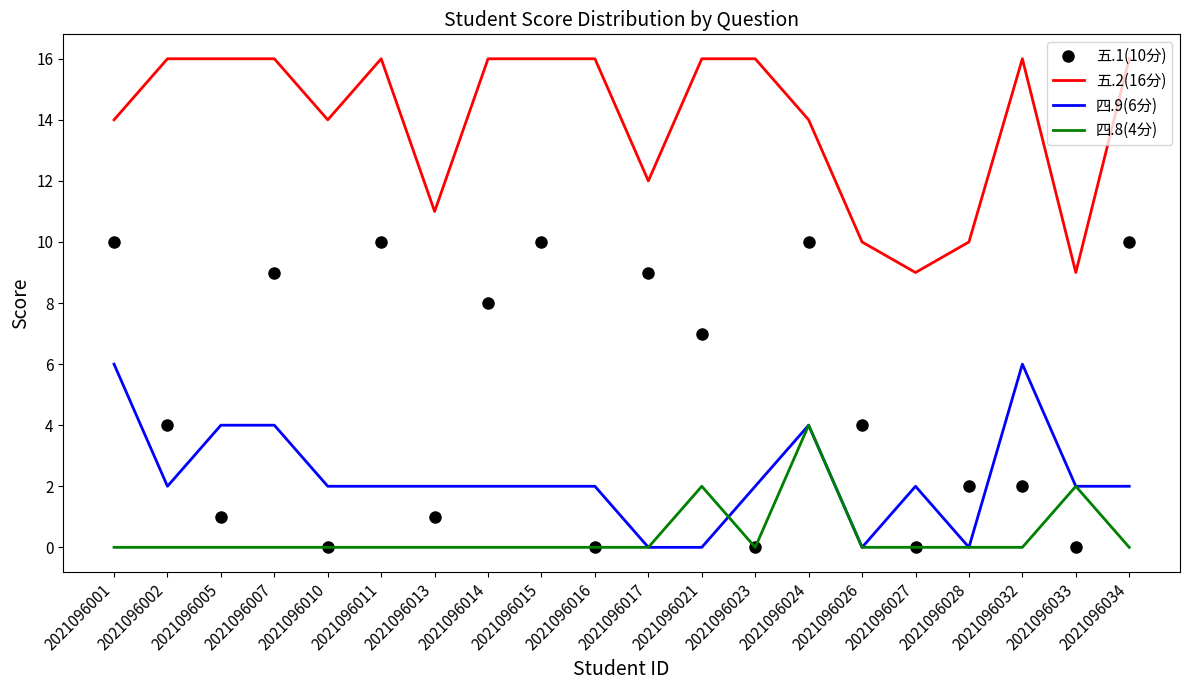

In 四.8(4分), how many points are higher than both neighbors (excluding endpoints)?

3